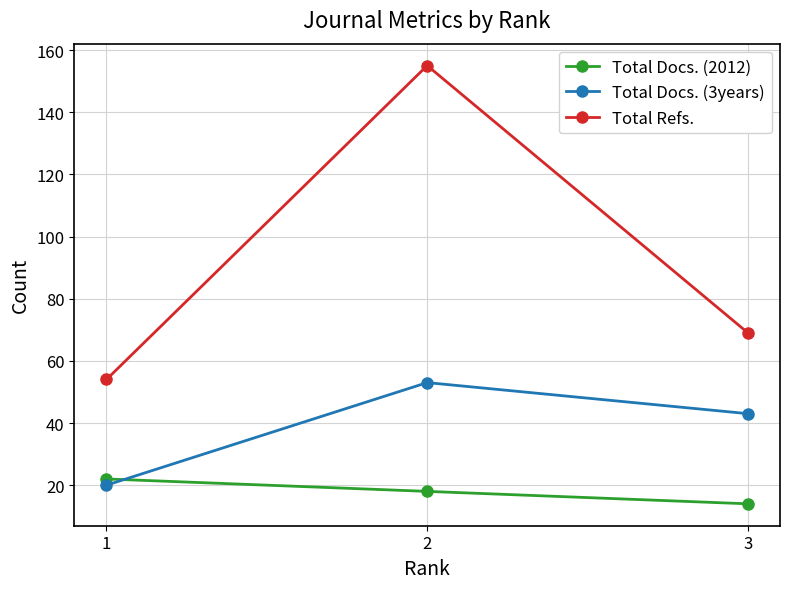

How many data points in Total Docs. (2012) are less than 18?

1